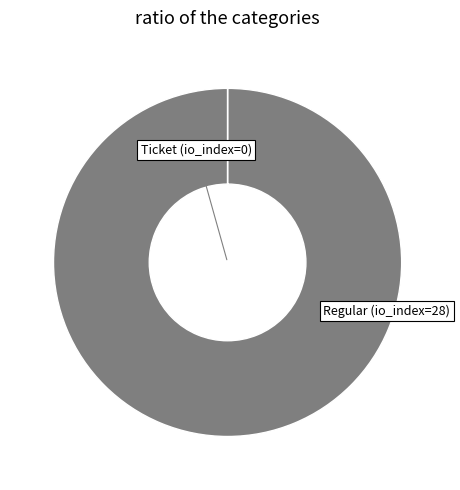

Is there a majority slice in this chart?

Yes